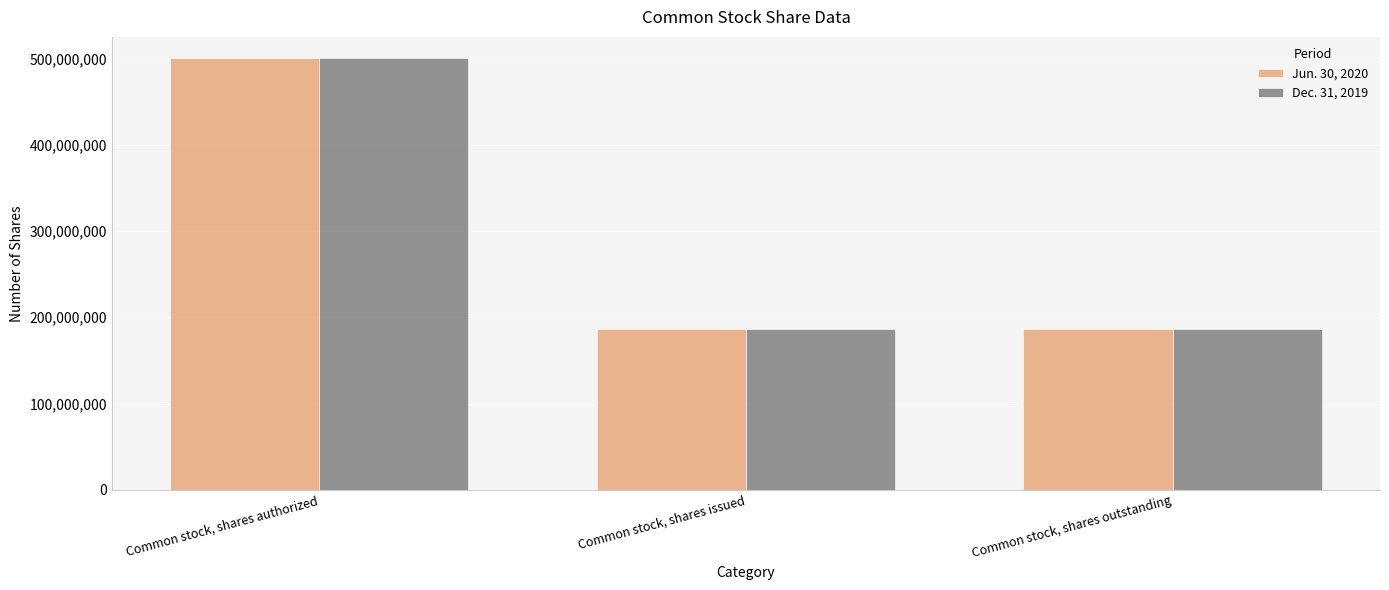

True or false: Dec. 31, 2019 has a value of 704763677 at Common stock, shares authorized.

False